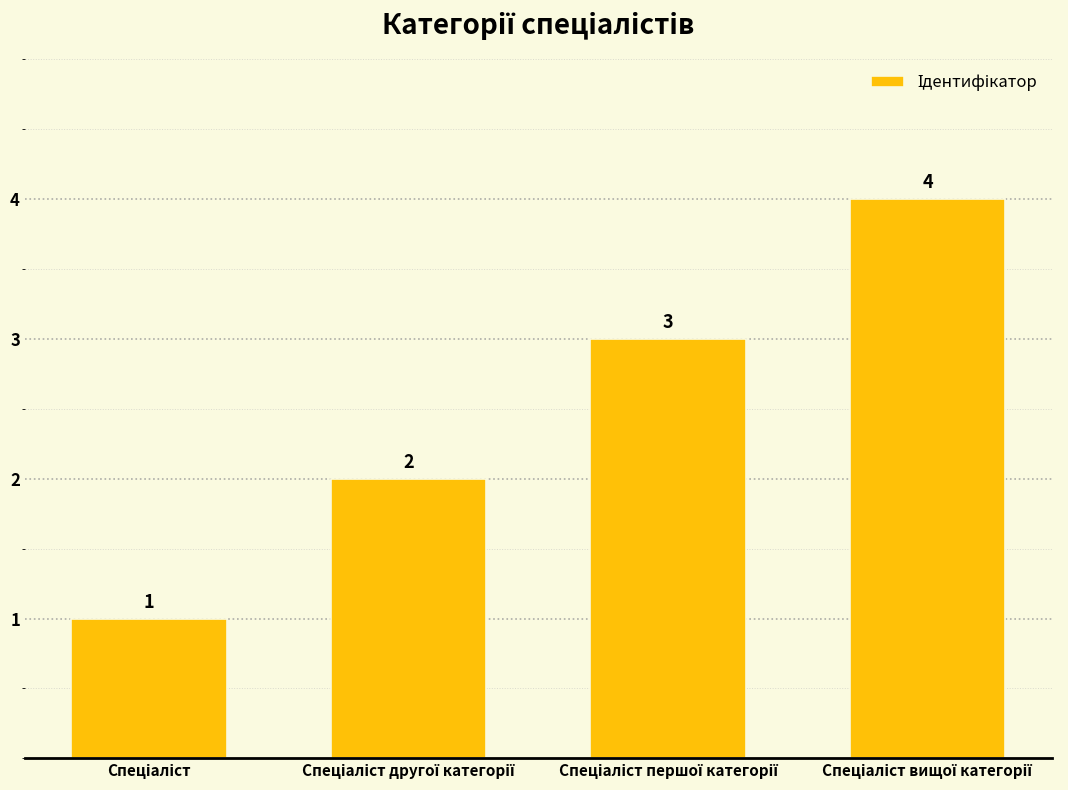

What is the value of the 2nd bar from the left?

2